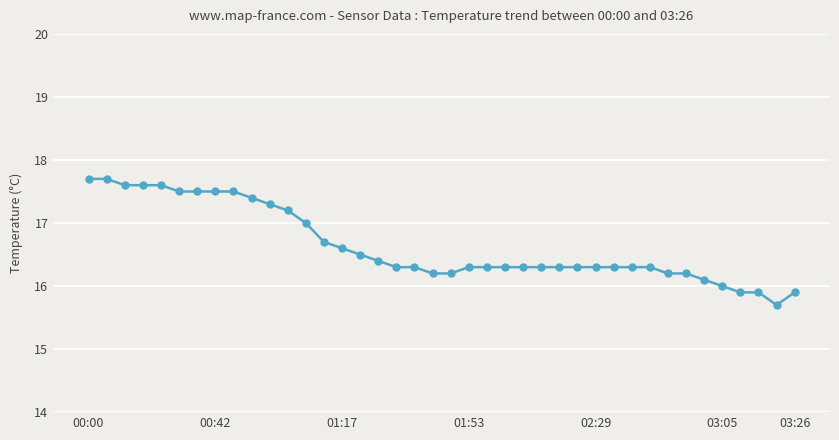

What is the difference between the maximum and minimum values?

2.0